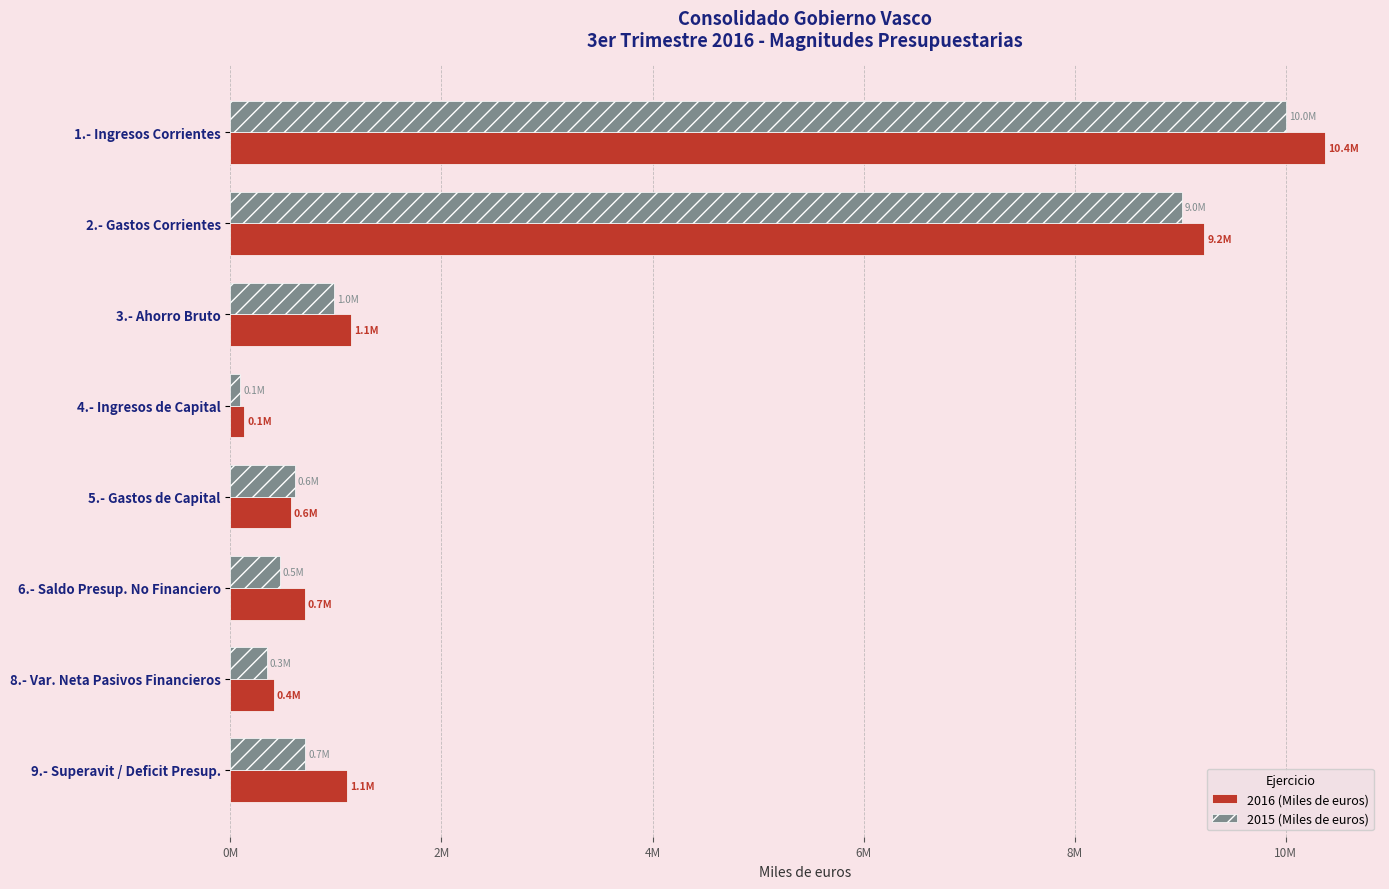

What is the average value of the 2016 (Miles de euros) series?

2957999.8